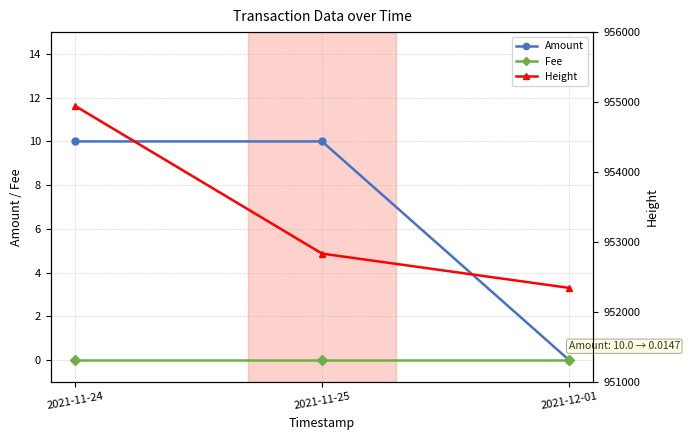

At how many categories does at least one series exceed 492781?

3